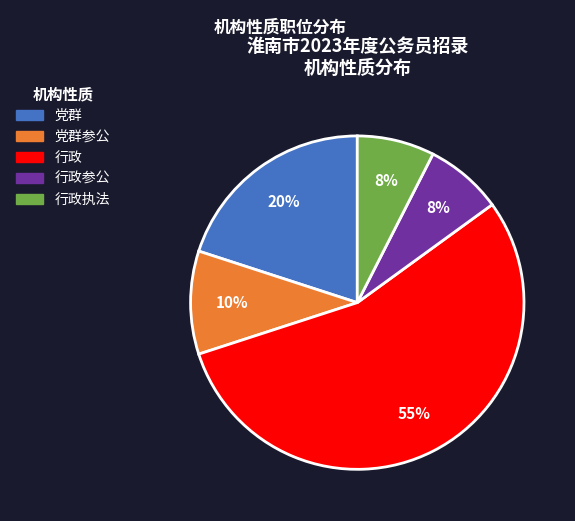

To the nearest percent, what is the average slice percentage?

20%